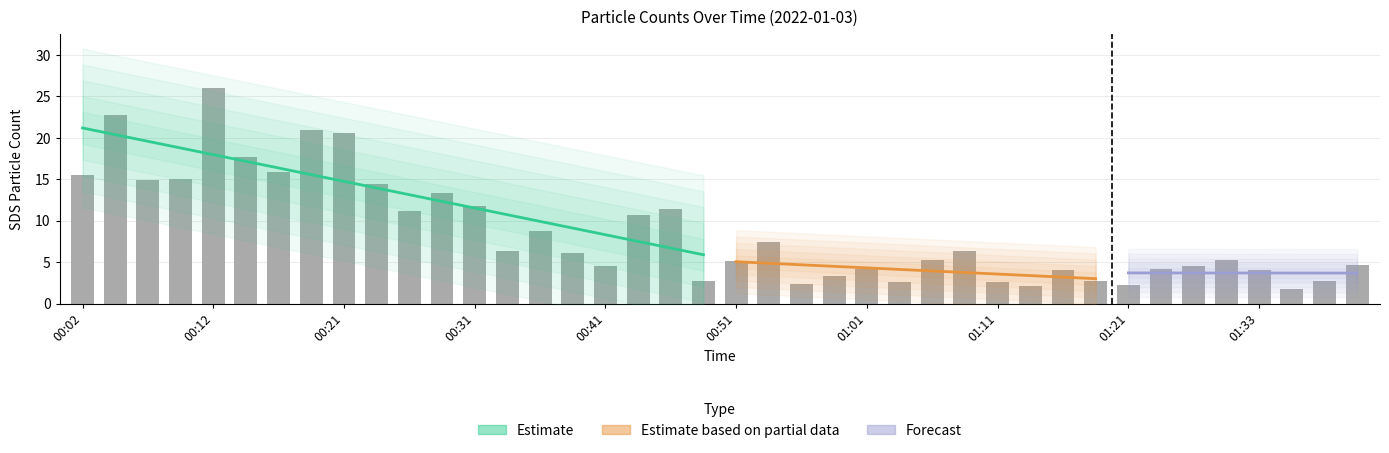

Is it true that the value at 01:13 is 0.4?

False